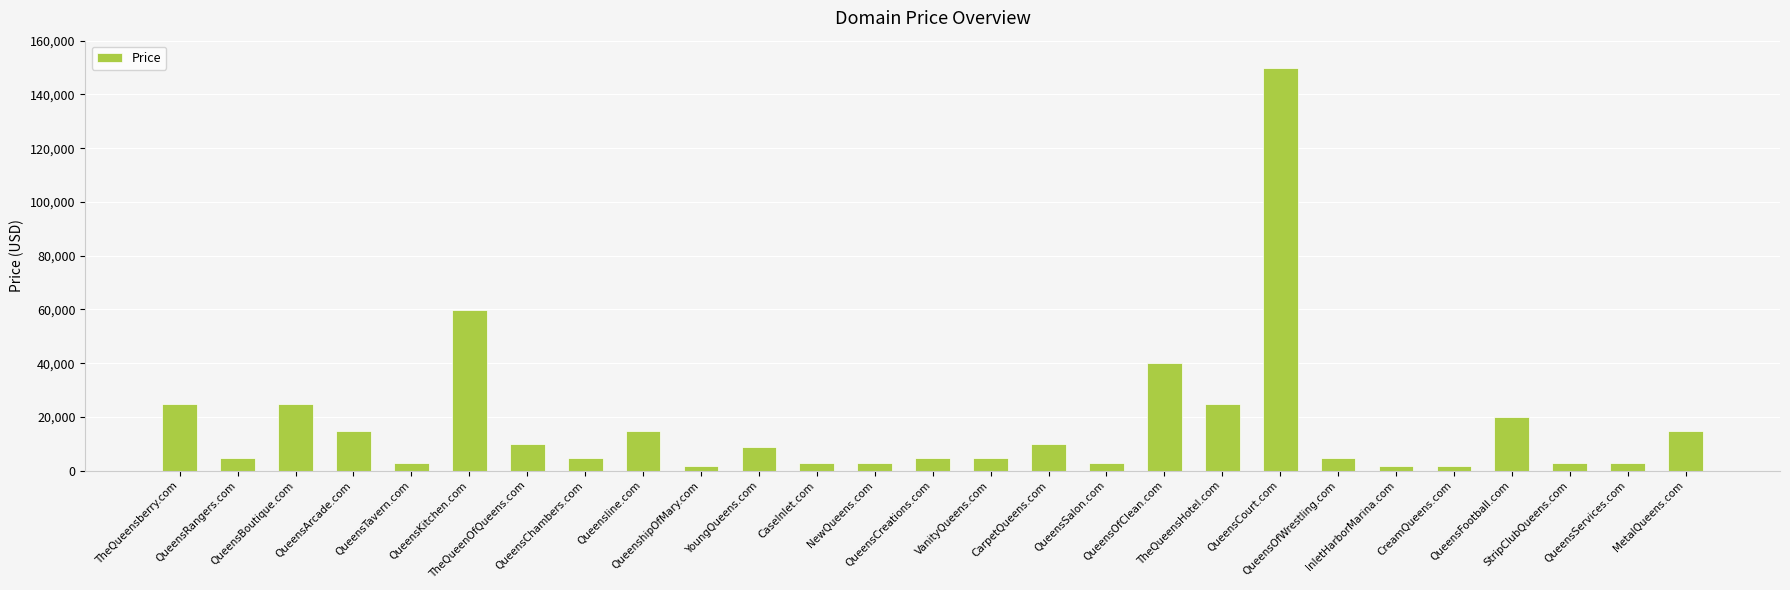

What is the ratio of the value at QueensChambers.com to the value at InletHarborMarina.com?

2.6